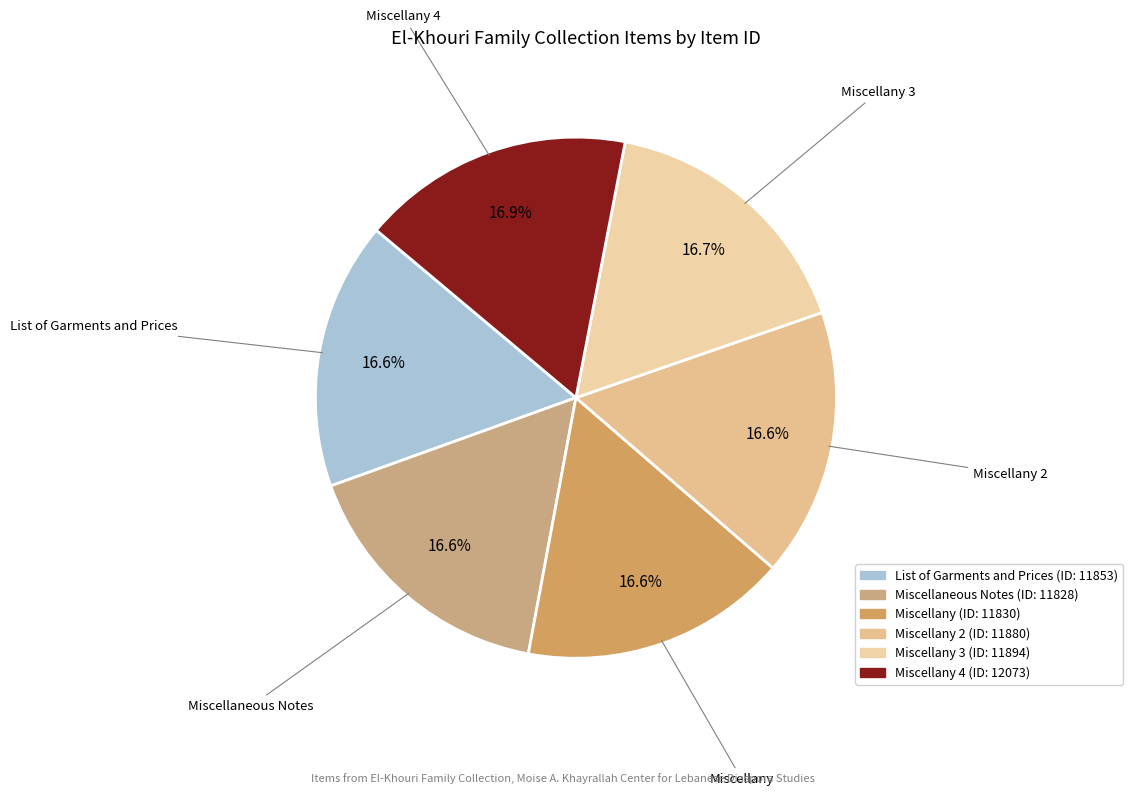

What portion of the pie excludes Miscellany?

83.4%